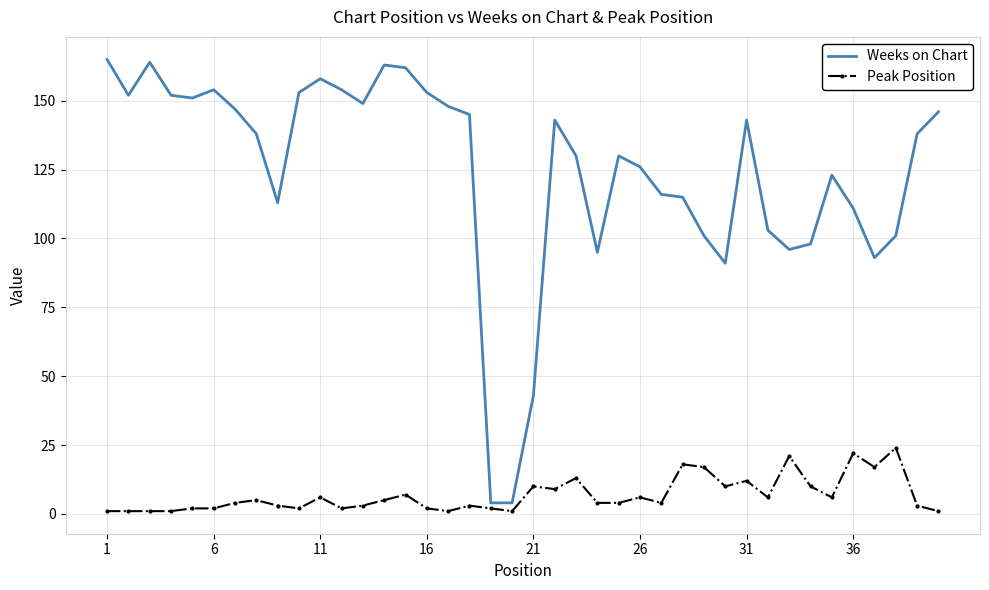

True or false: Peak Position and Weeks on Chart cross at least once.

False